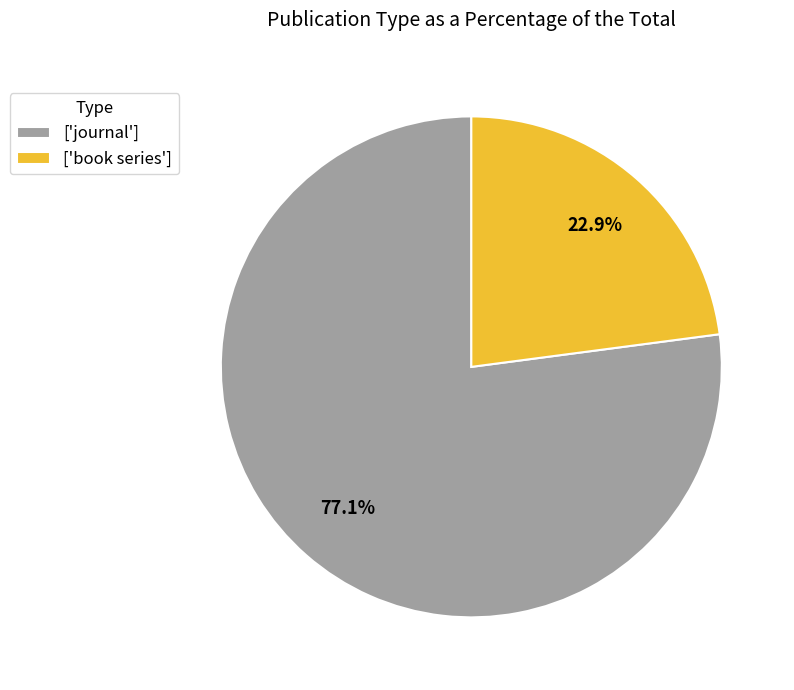

What is the total percentage of ['book series'] and ['journal']?

100.0%